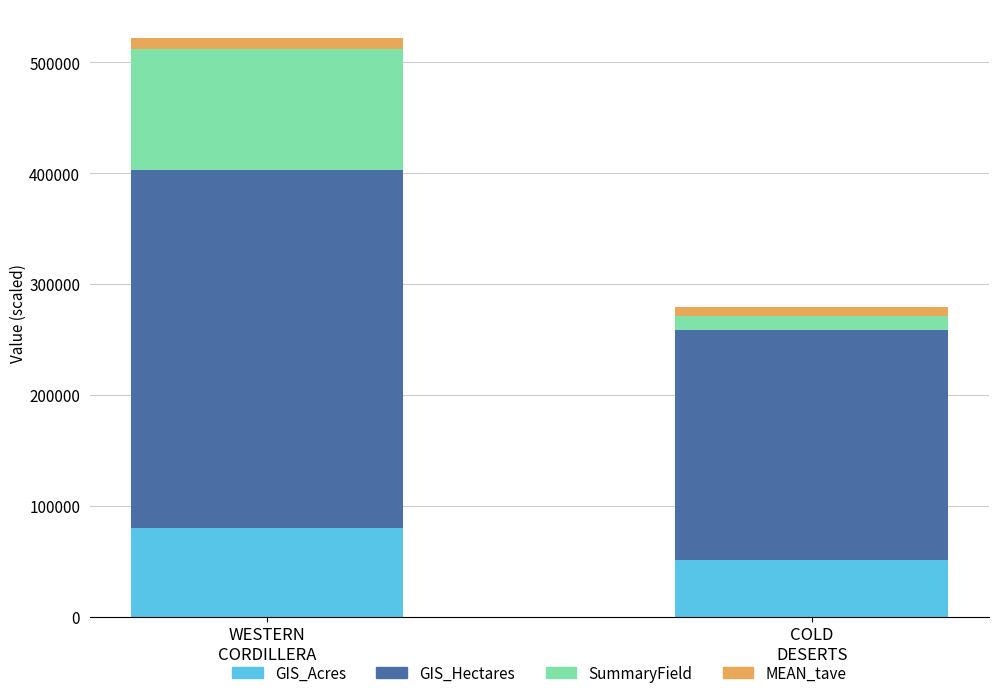

What is the highest value of the GIS_Acres series?

79826.6